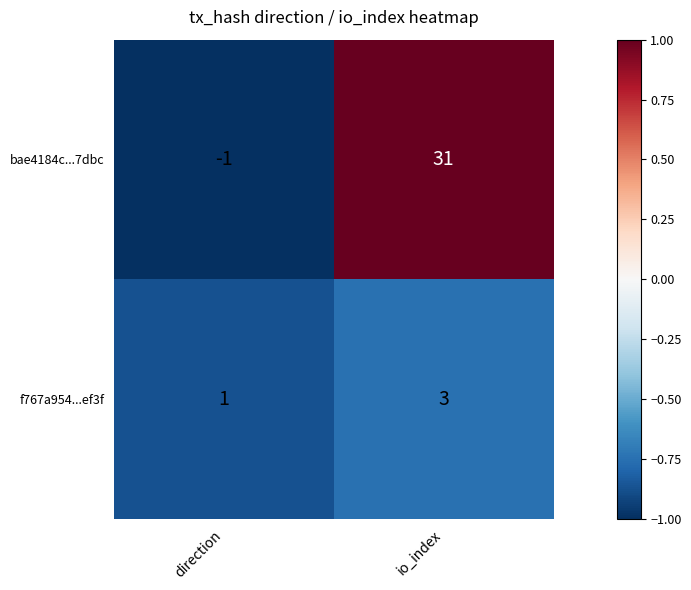

Which series changed the most between direction and io_index?

bae4184c...7dbc